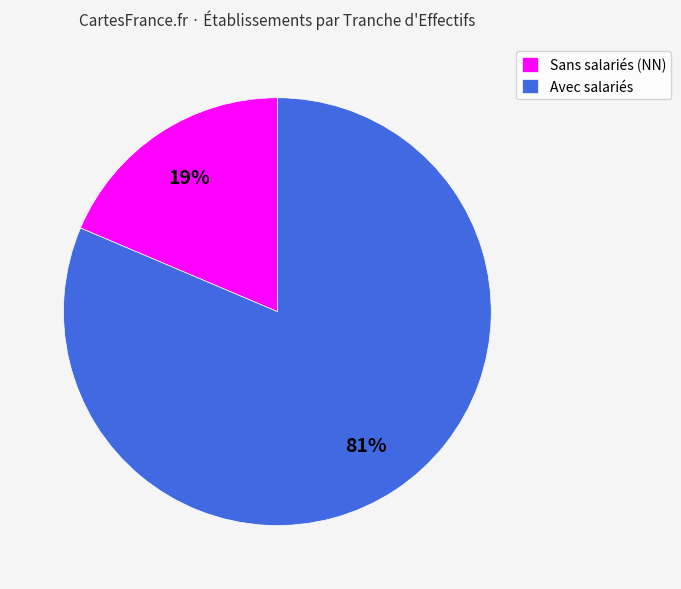

Is there any slice that represents more than half of the pie?

Yes